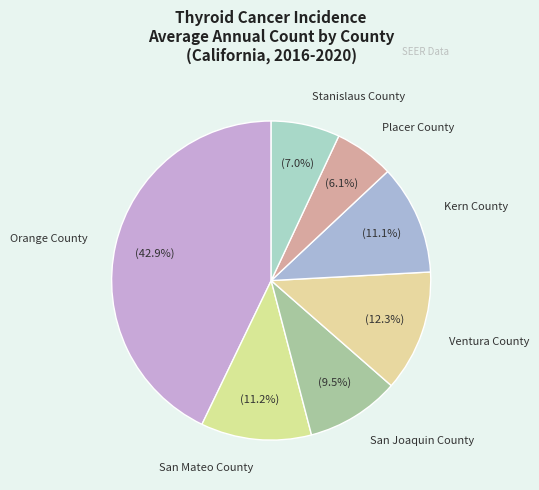

The Ventura County slice represents 12% of the pie. True or false?

True